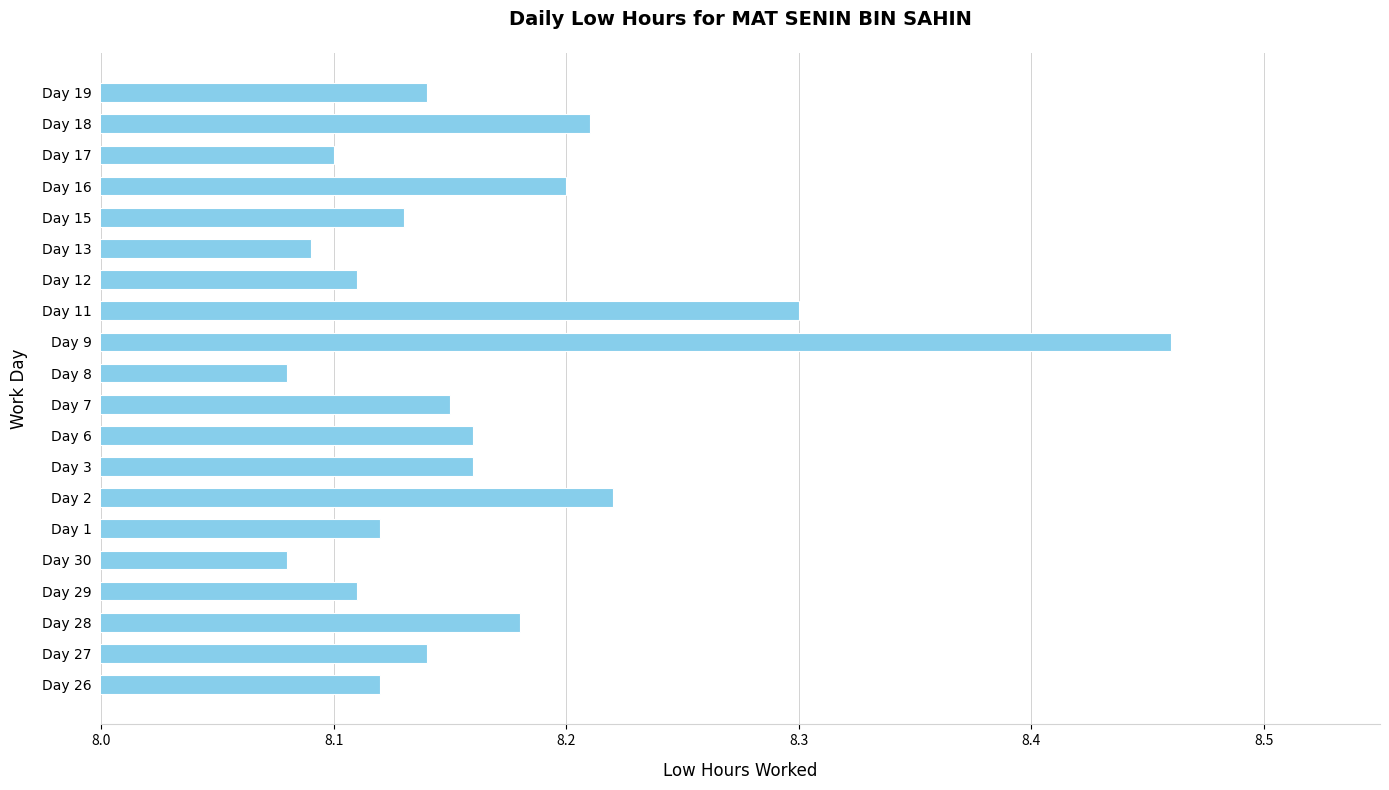

Approximately how many times larger is the value at Day 12 compared to Day 3?

1.0